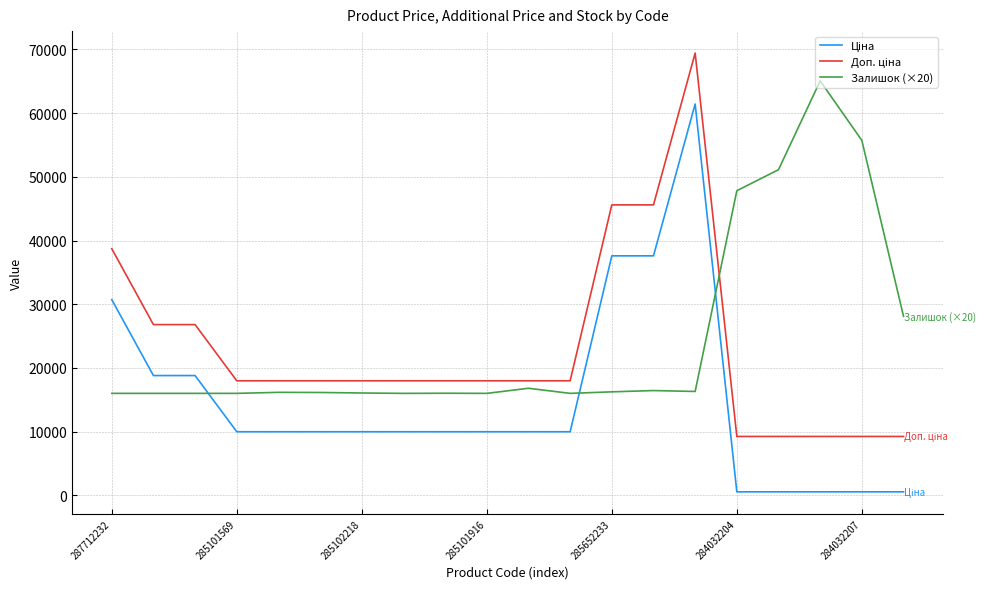

What is the greatest value displayed?

69434.3